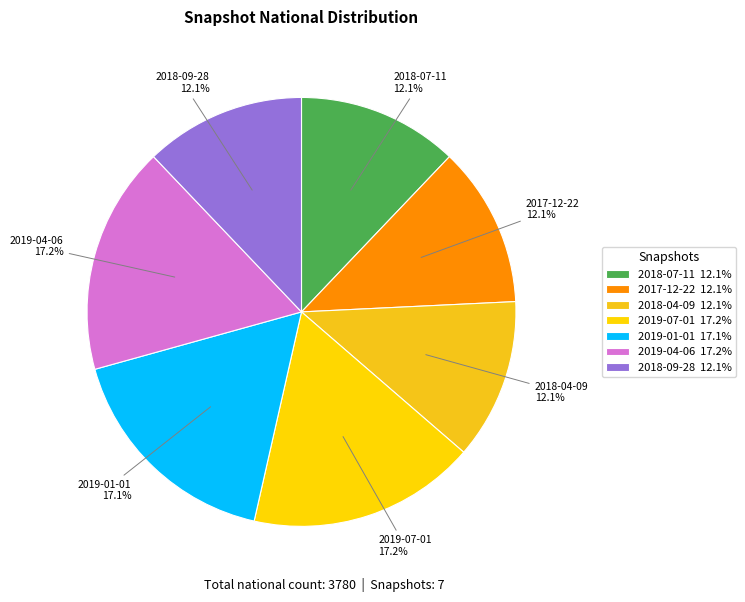

How many slices are in this pie chart?

7